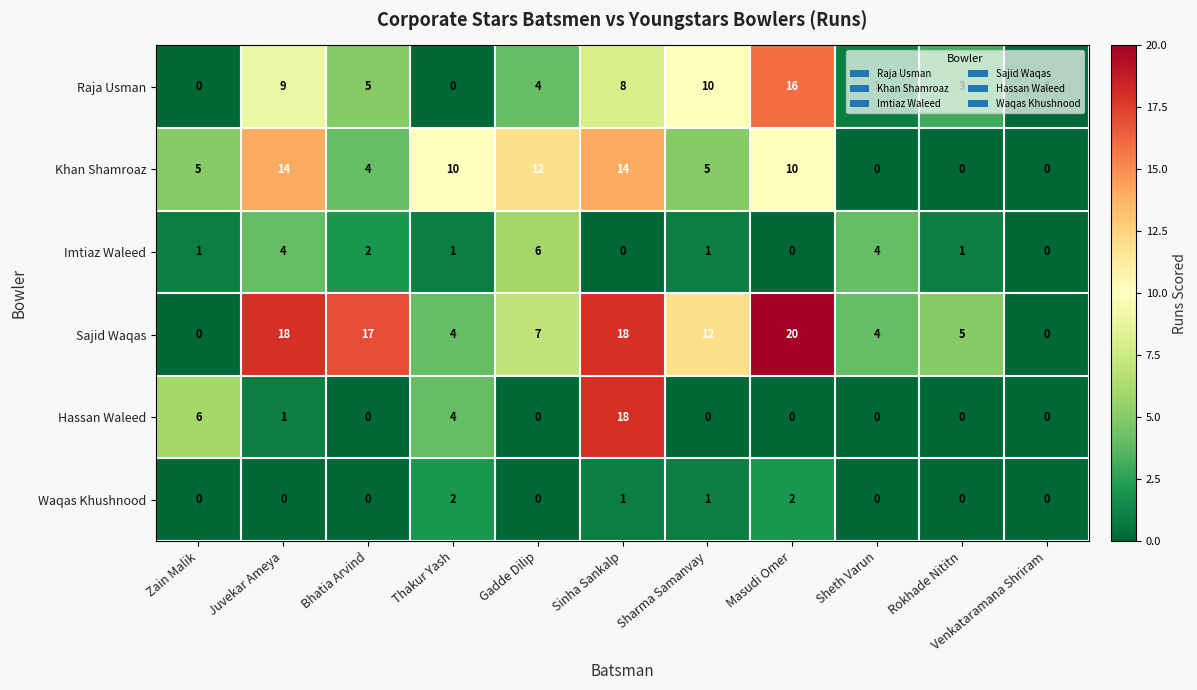

At how many categories does at least one series exceed 13?

4